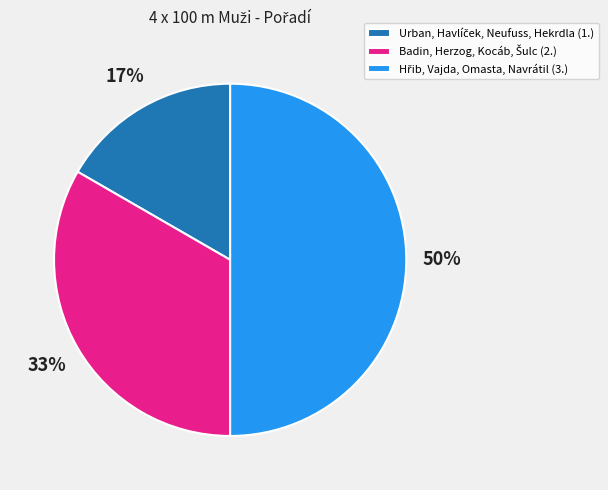

To the nearest percent, what is the difference between the largest and smallest slice percentages?

33%